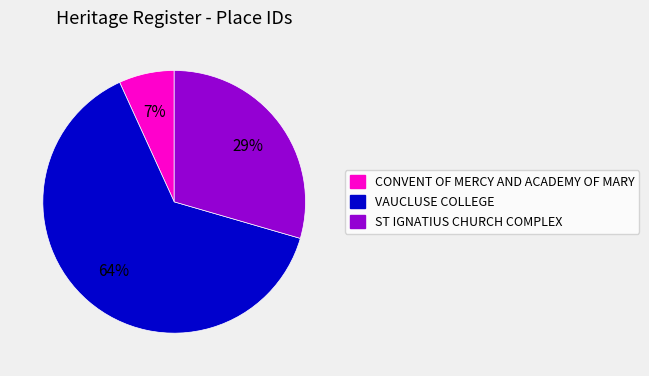

Is it true that ST IGNATIUS CHURCH COMPLEX is 44% of the pie?

False